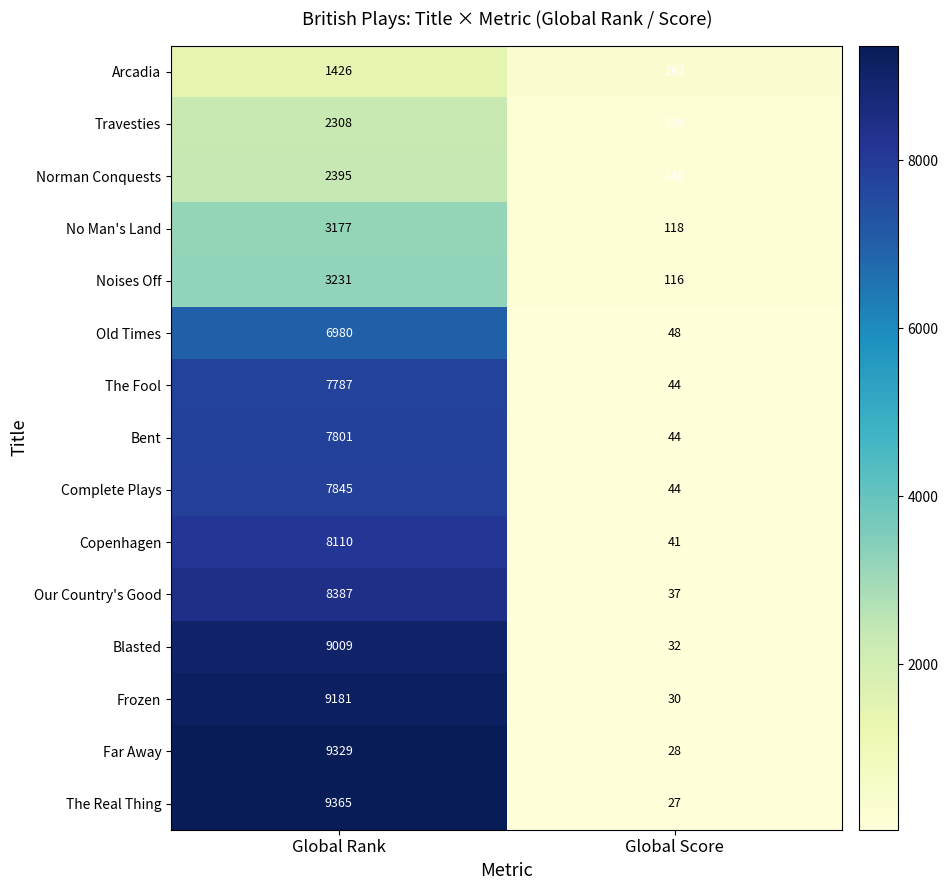

What is the difference between the highest and lowest values at Global Score?

235